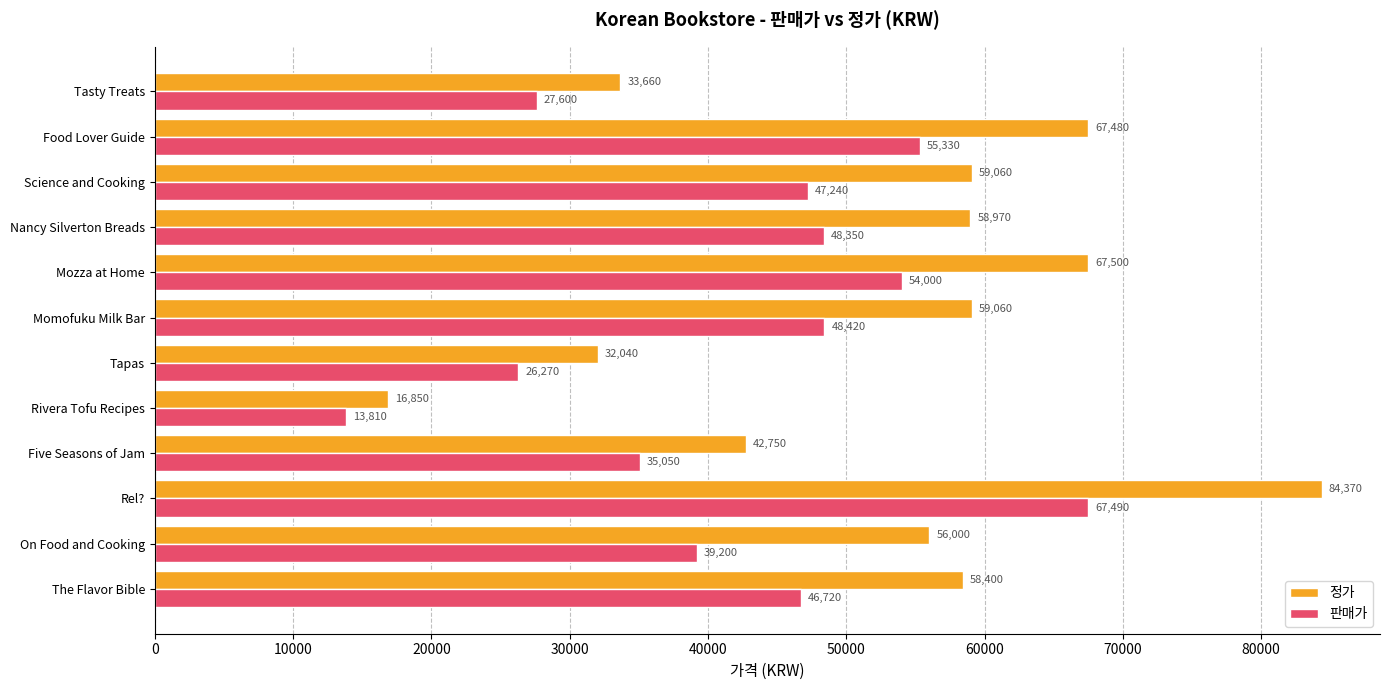

How many values in the 정가 series are below 58970?

6